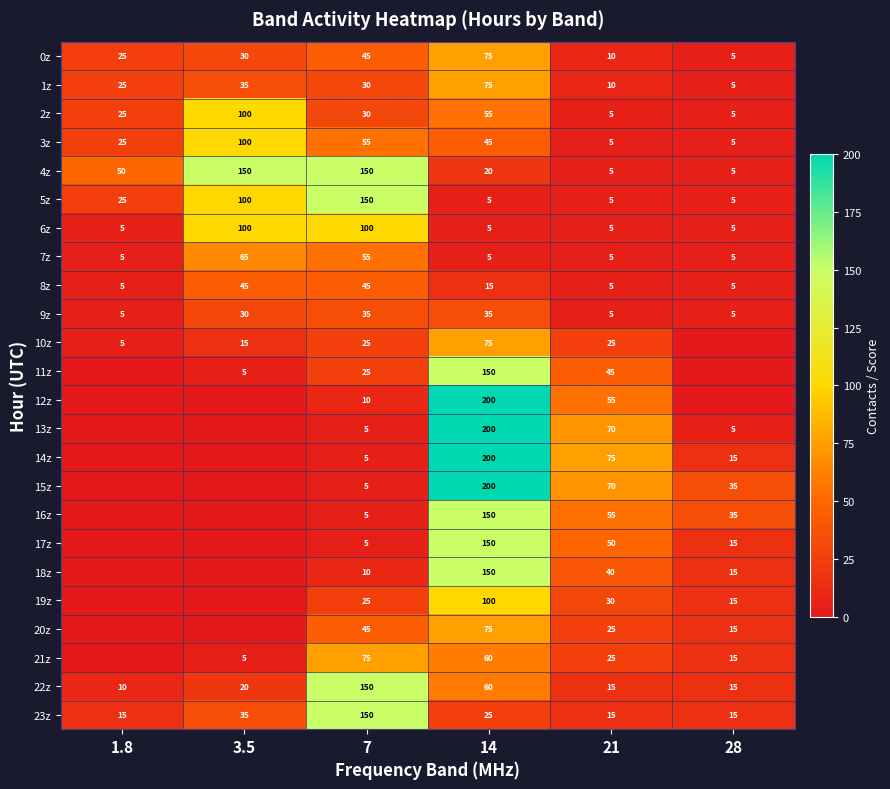

The 16z series shows 55 at 21. True or false?

True